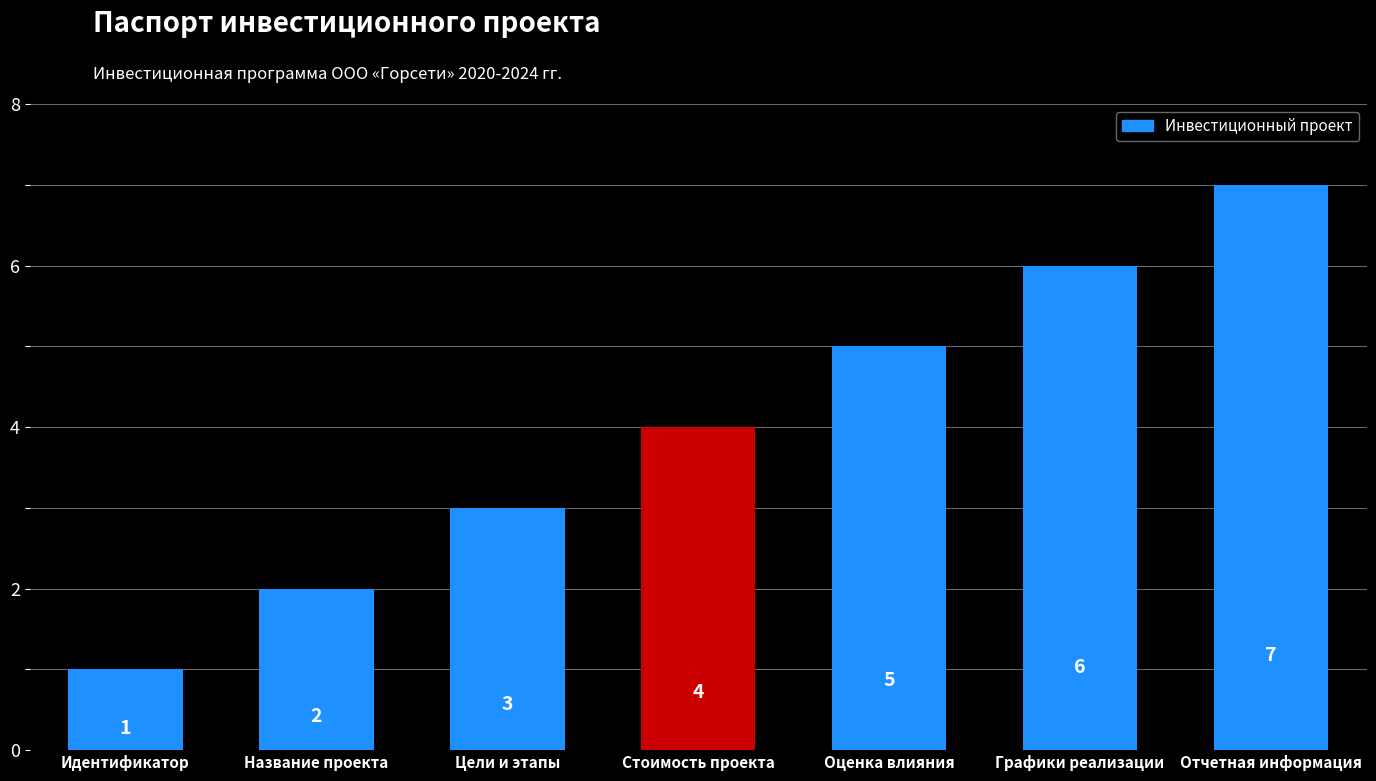

Reading left to right, list all the values displayed in this chart.

1	2	3	4	5	6	7